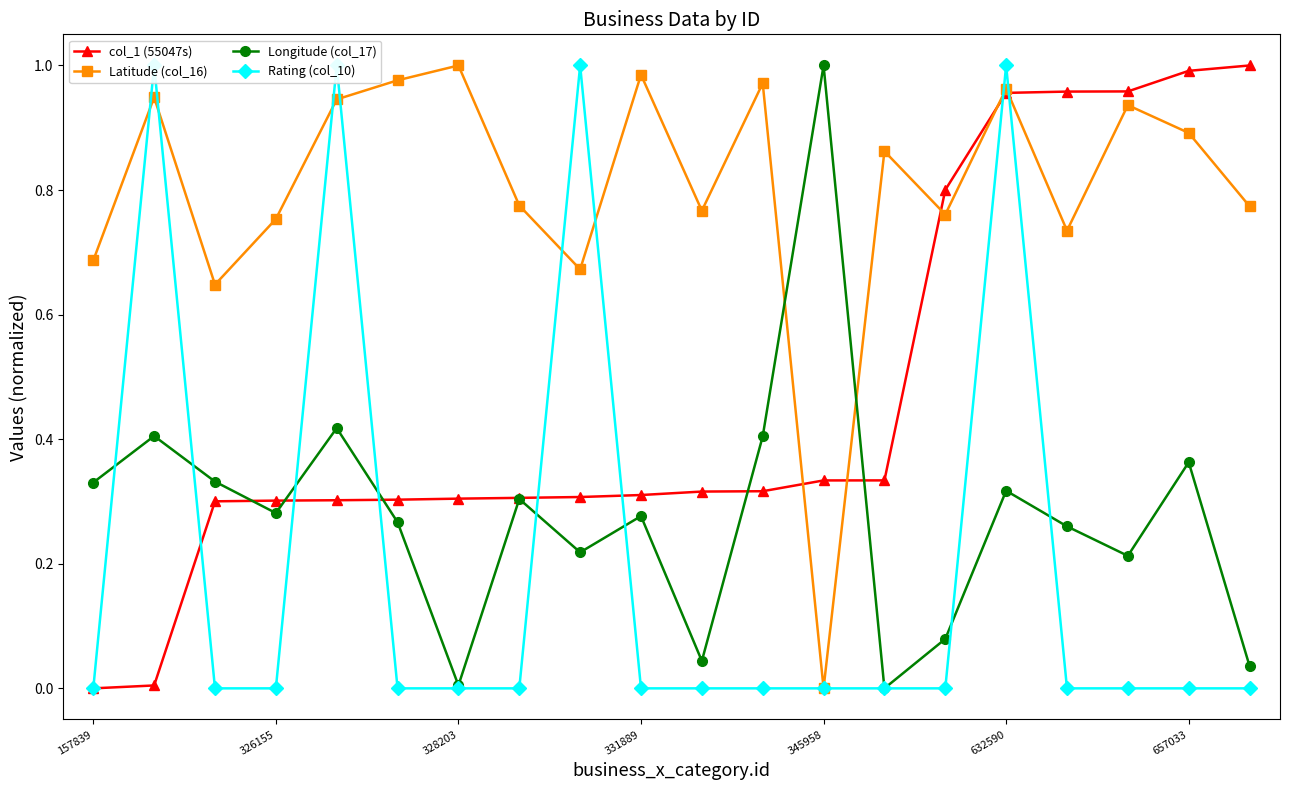

What is the maximum value for Rating (col_10)?

1.0